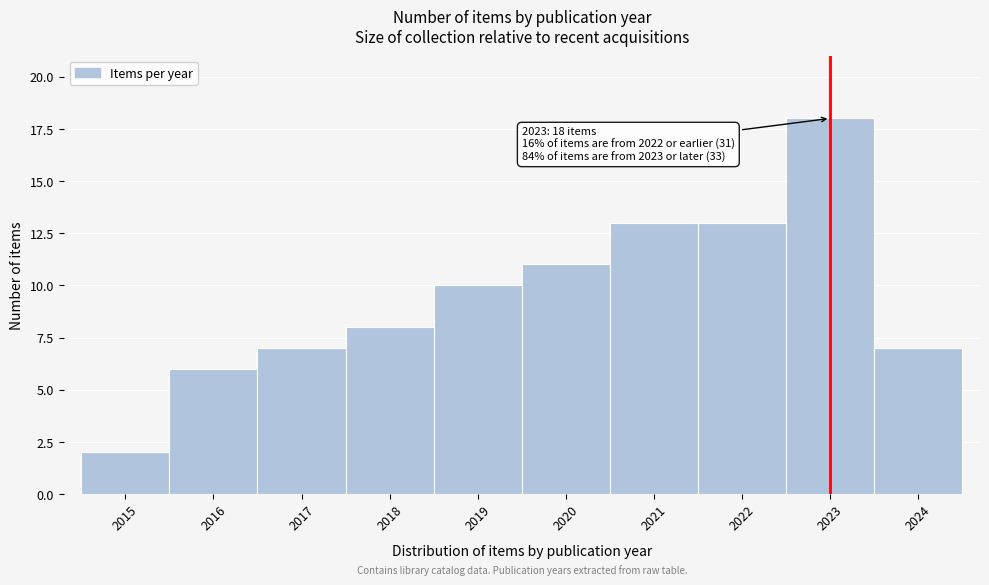

Which range on the x-axis has the tallest bar?

2022.5 to 2023.5